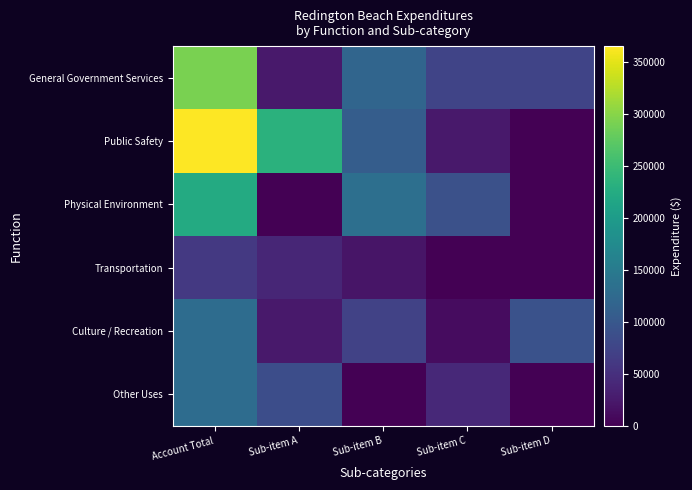

Reading right to left, list all the values displayed in this chart.

General Government Services: Sub-item D=74727	Sub-item C=74426	Sub-item B=118791	Sub-item A=24470	Account Total=292414
Public Safety: Sub-item D=0	Sub-item C=24612	Sub-item B=107774	Sub-item A=233219	Account Total=365605
Physical Environment: Sub-item D=0	Sub-item C=90238	Sub-item B=132849	Sub-item A=0	Account Total=223087
Transportation: Sub-item D=0	Sub-item C=1338	Sub-item B=20826	Sub-item A=38928	Account Total=61092
Culture / Recreation: Sub-item D=91949	Sub-item C=12754	Sub-item B=72819	Sub-item A=25032	Account Total=129735
Other Uses: Sub-item D=0	Sub-item C=42503	Sub-item B=0	Sub-item A=86077	Account Total=128580